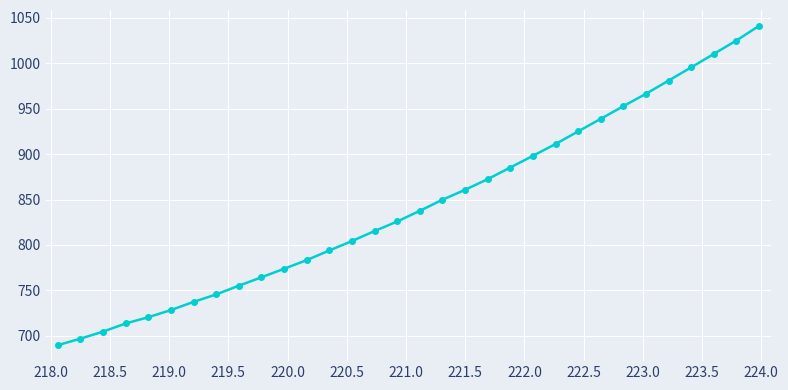

What is the value of the 26th point from the left?

952.7